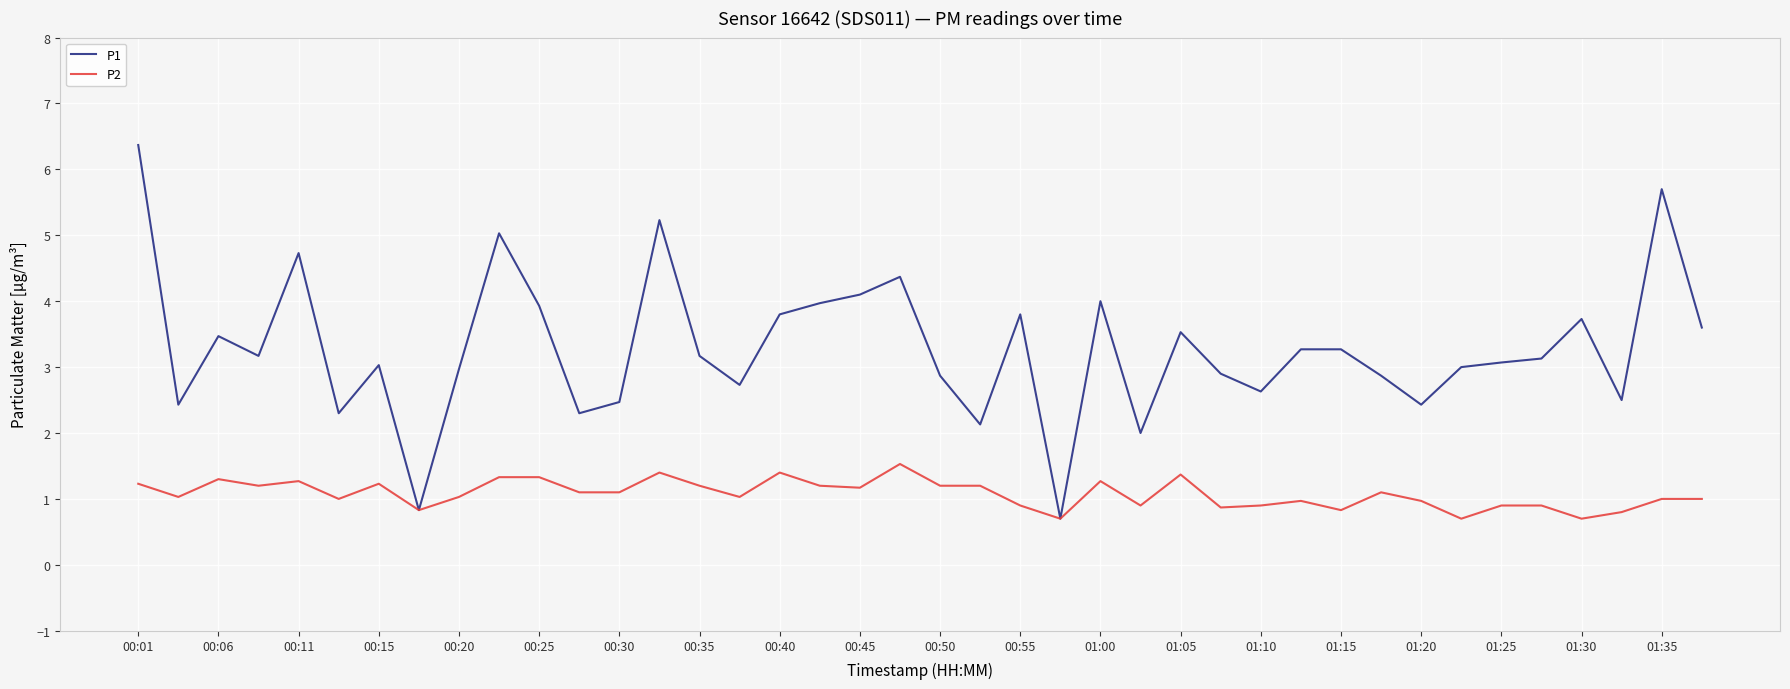

How many lines are shown in the chart?

2